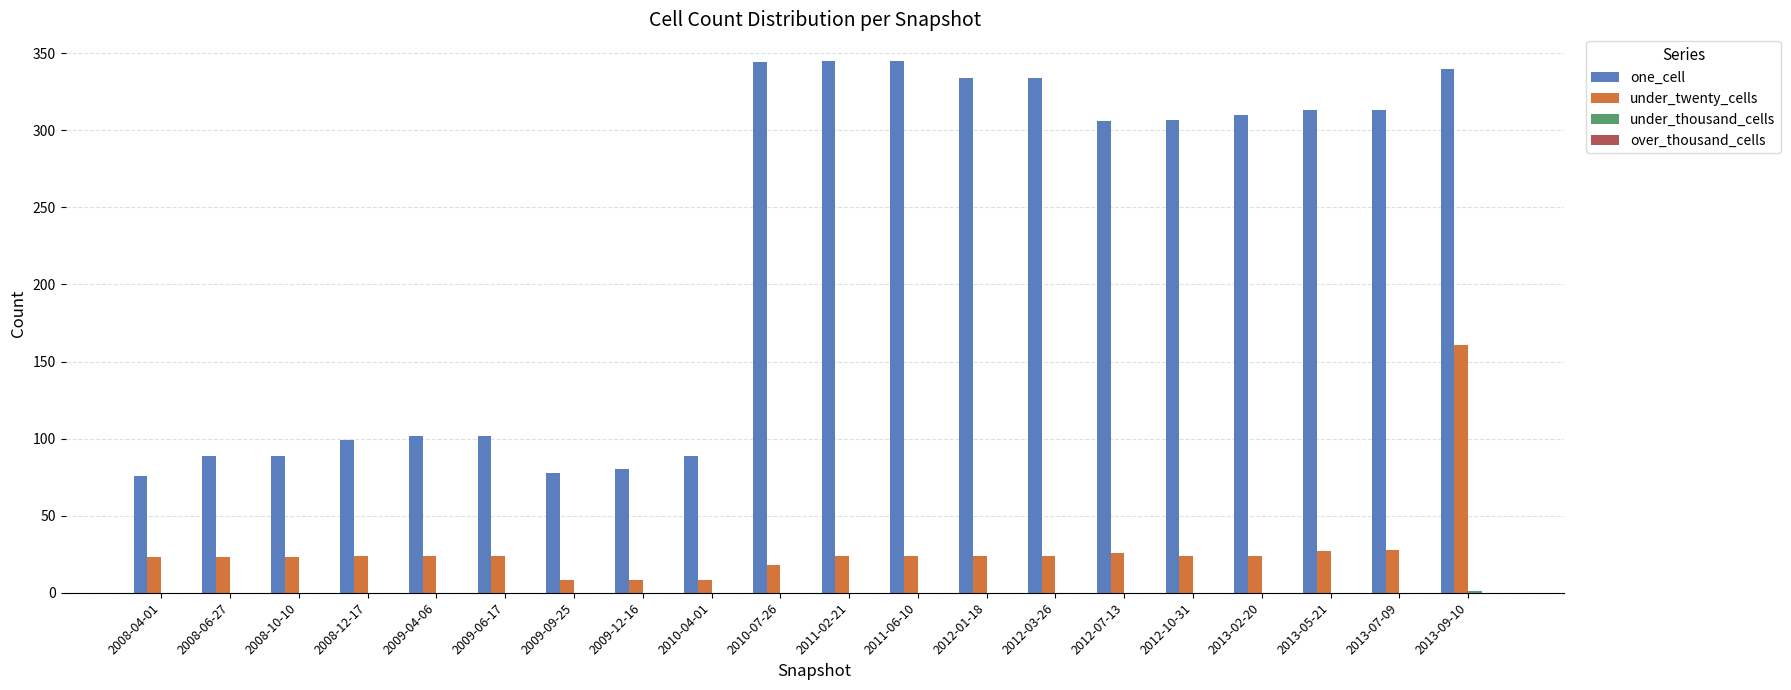

What is the sum of all one_cell values?

4395